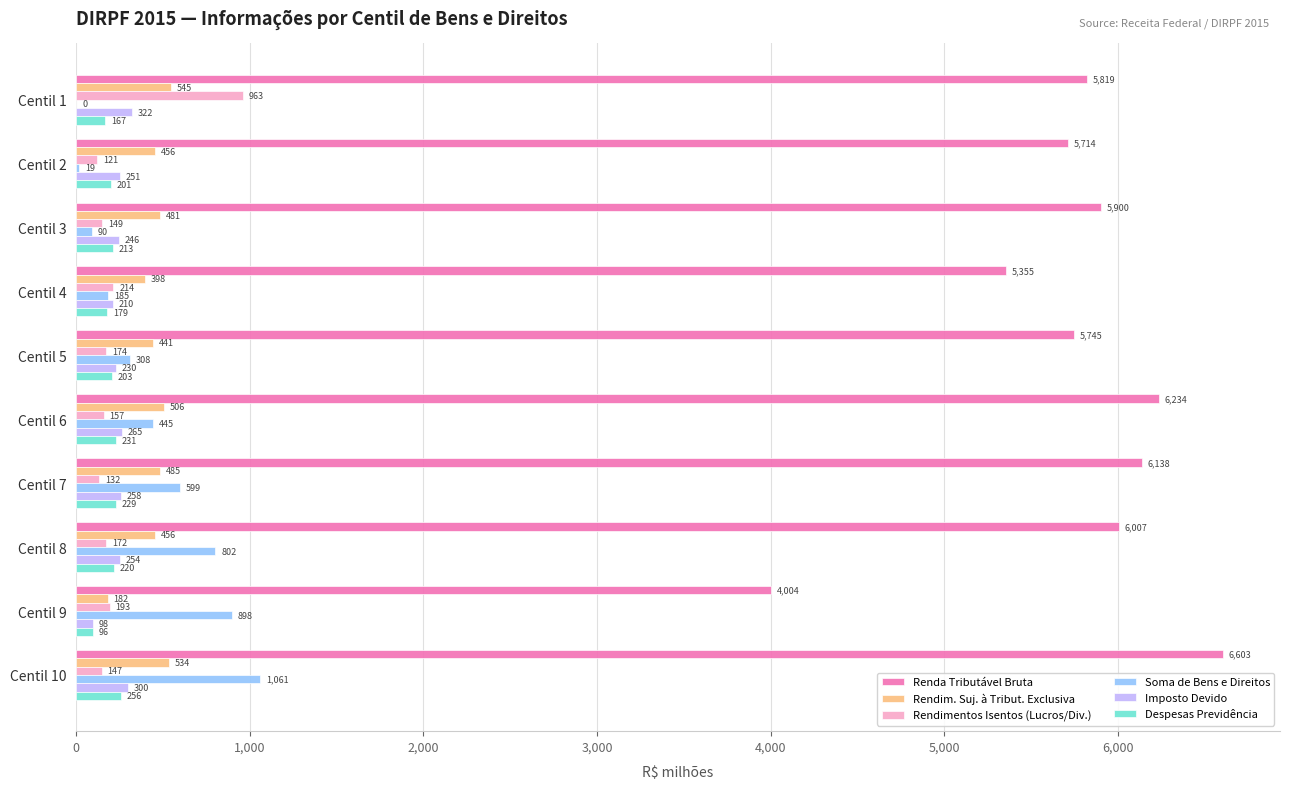

Which series has the largest range (max minus min)?

Renda Tributável Bruta